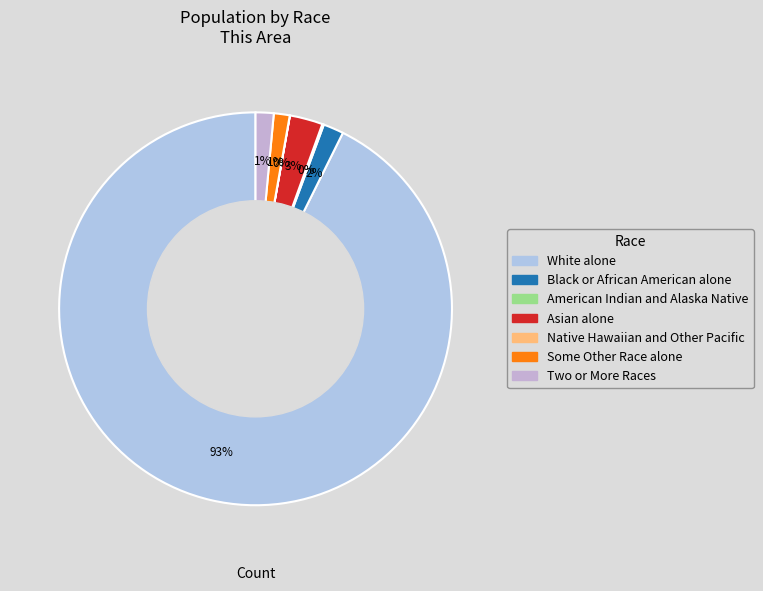

Which category has the smallest portion of the pie?

Native Hawaiian and Other Pacific